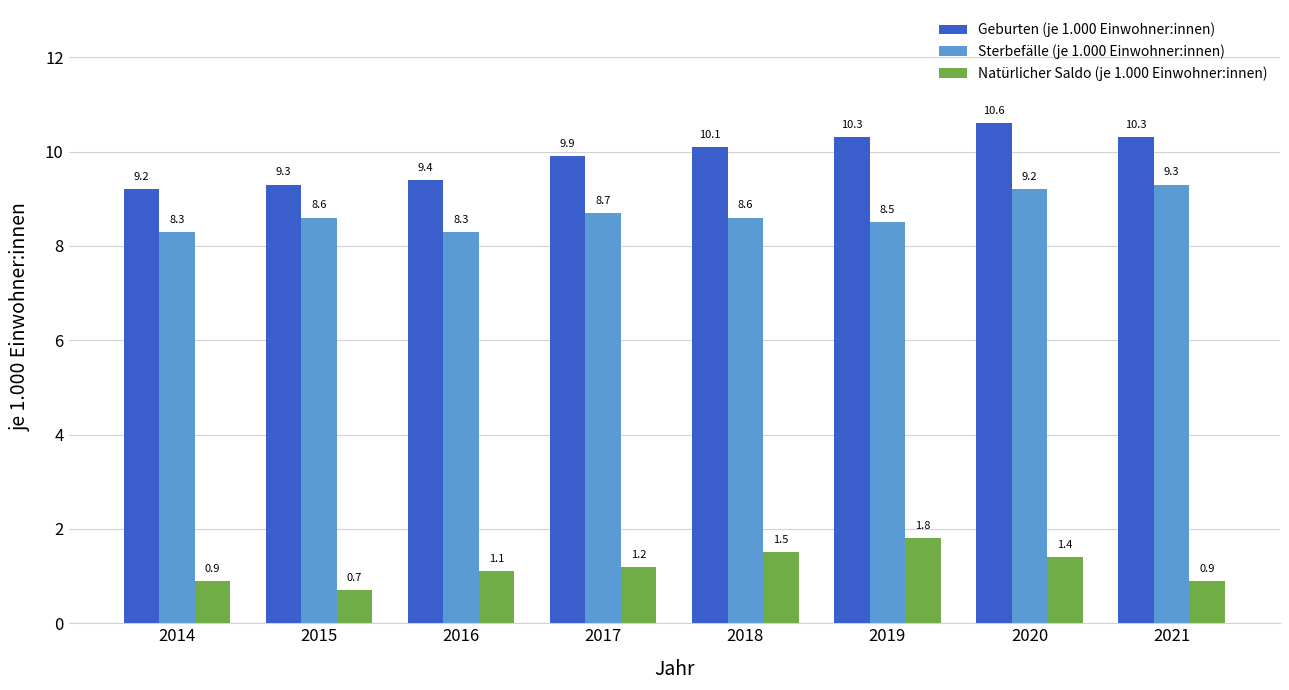

At which category is the sum across all series the highest?

2020